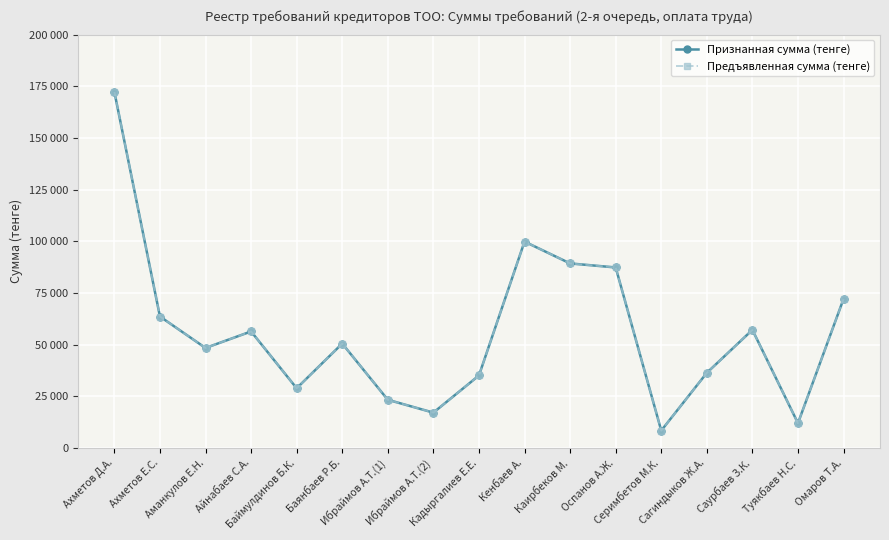

What is the sum of all Предъявленная сумма (тенге) values?

958223.1